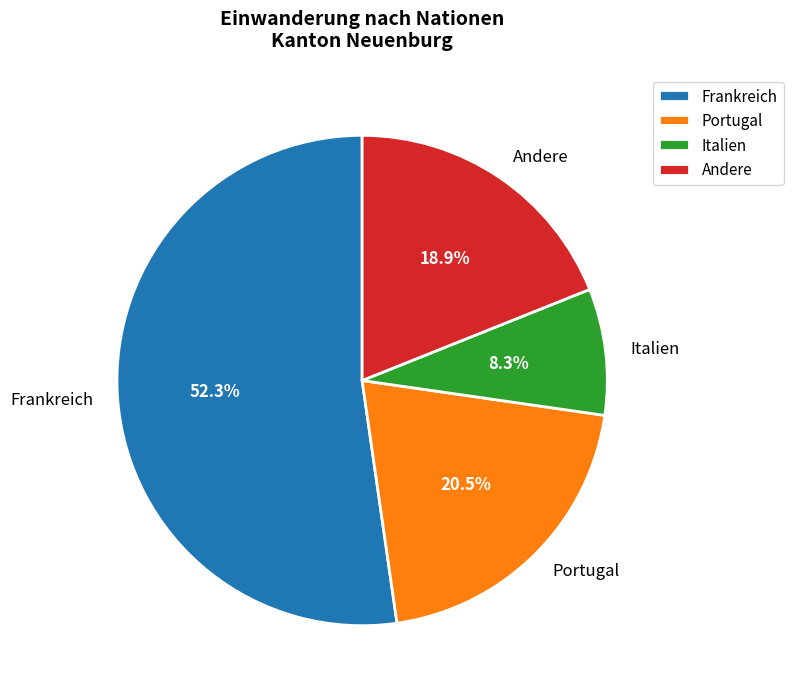

Which category has the biggest portion of the pie?

Frankreich